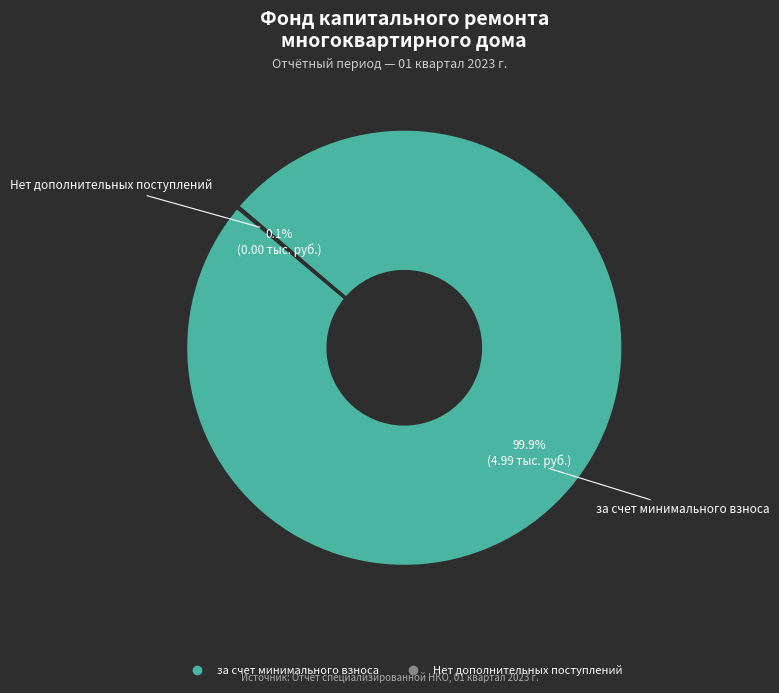

Is there any slice that represents more than half of the pie?

Yes